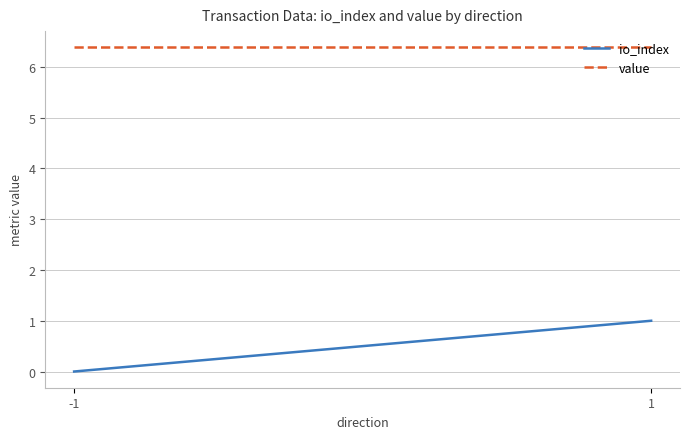

True or false: io_index and value cross at least once.

False